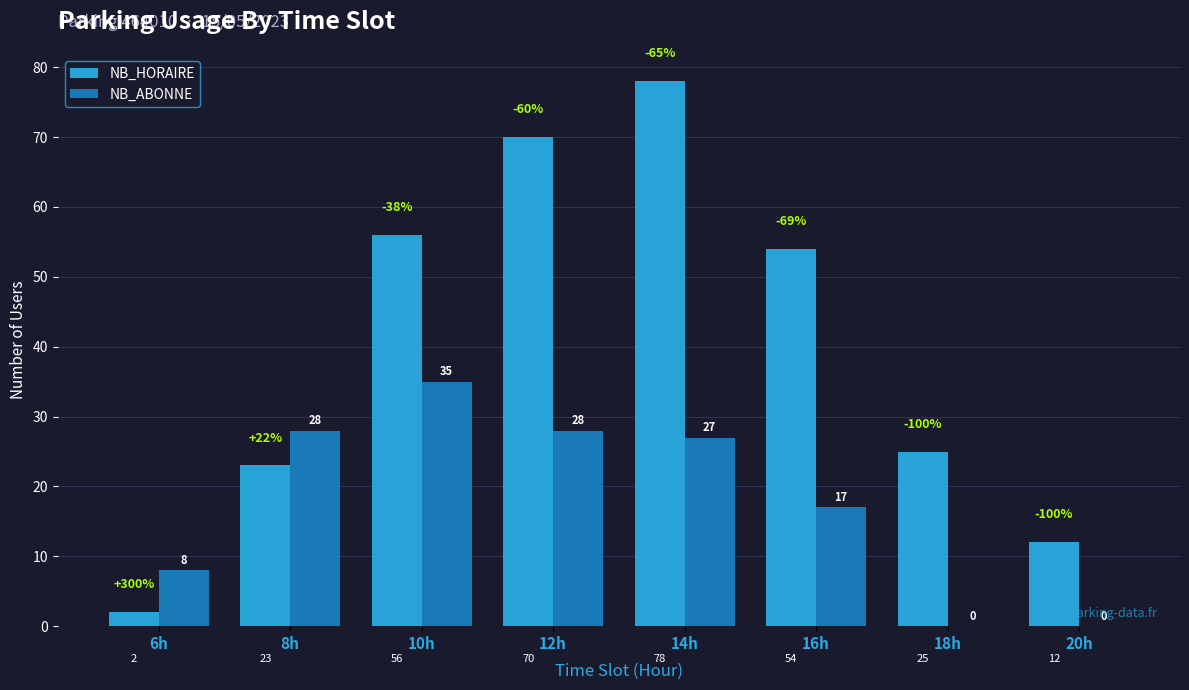

The value of NB_ABONNE at 16h is 17. True or false?

True